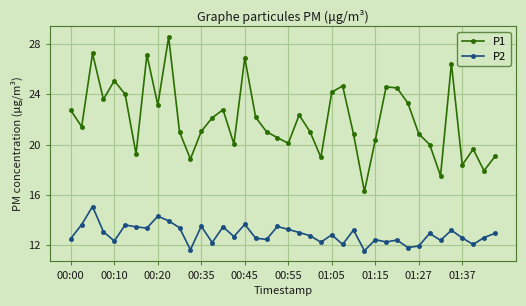

How many lines are shown in the chart?

2